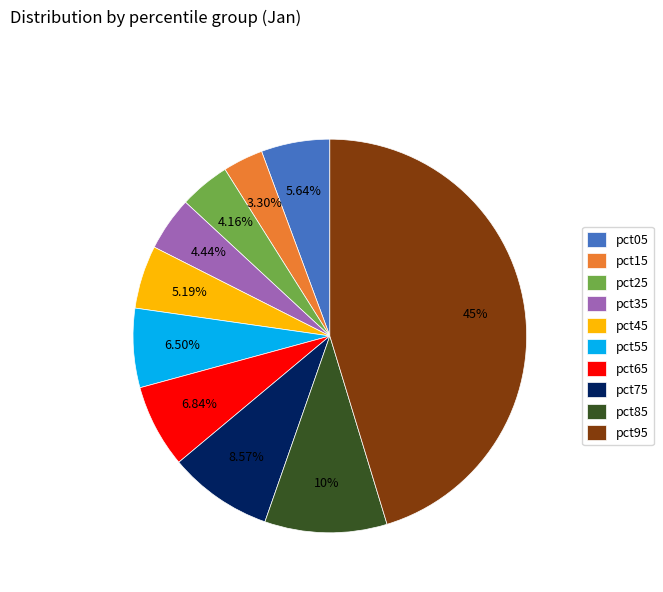

Is the sum of pct25 and pct15 greater than half?

No